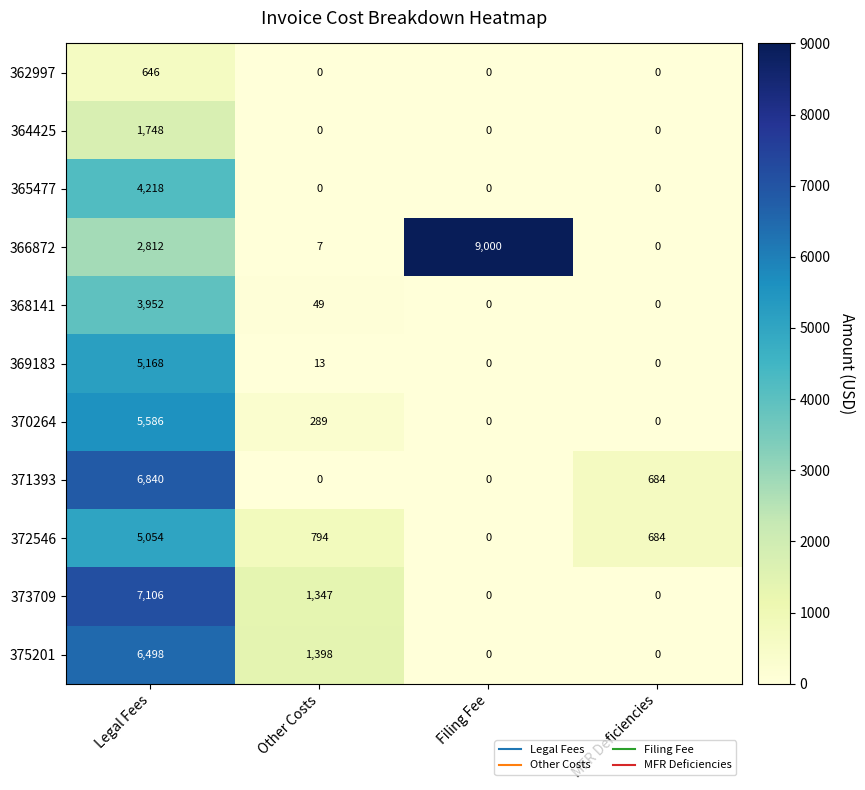

Is it true that 370264 equals 492 at Other Costs?

False